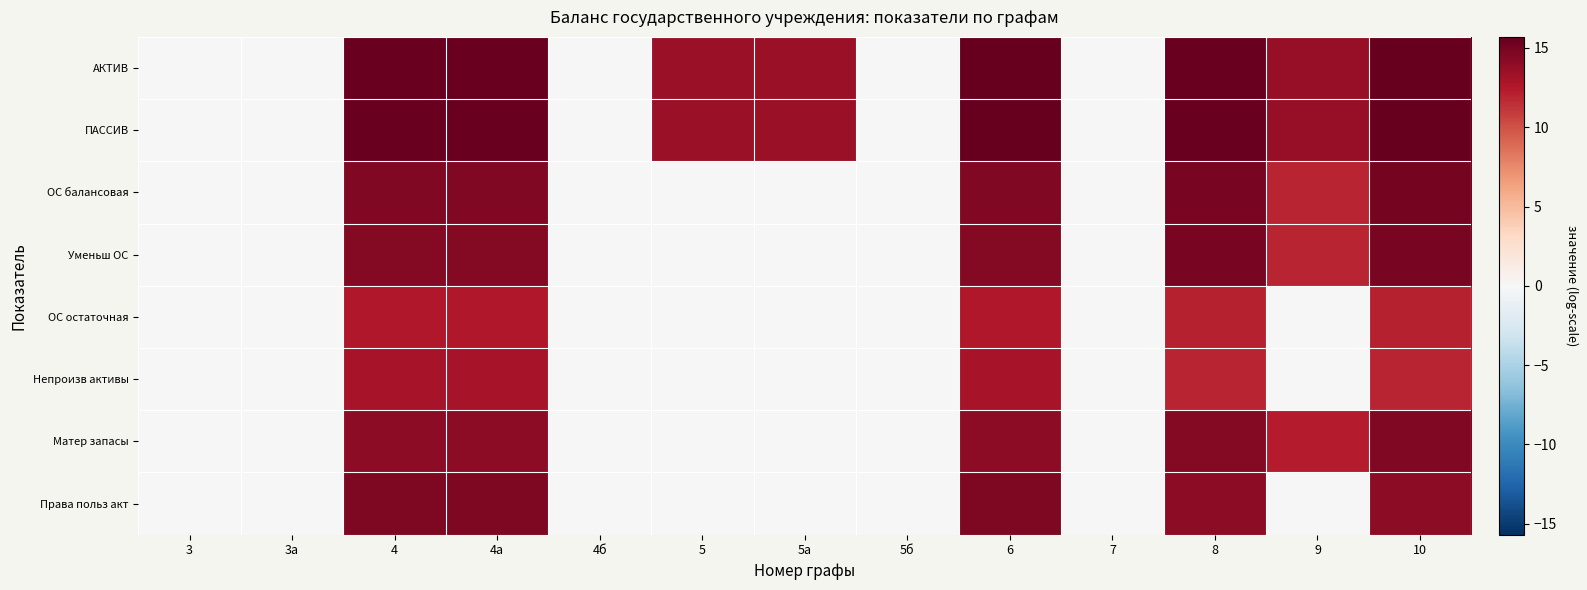

At which category does the chart reach its minimum across all series?

3